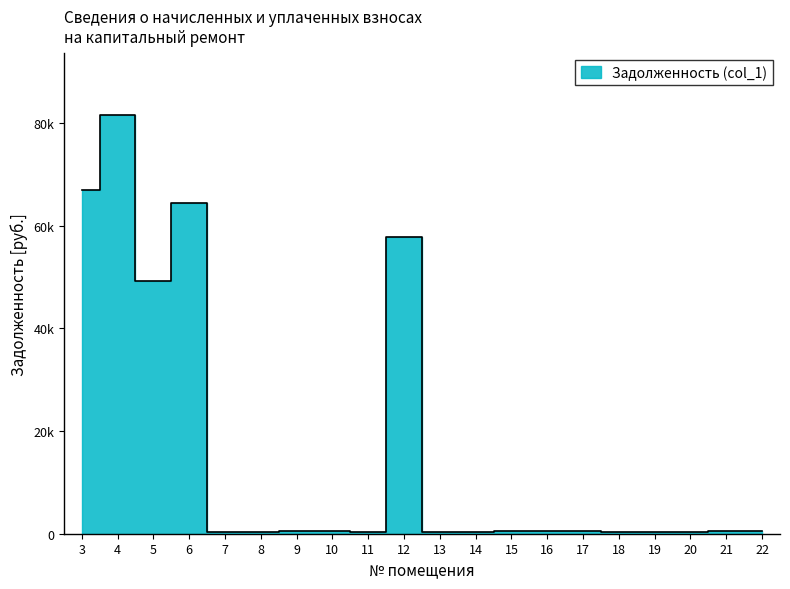

What is the maximum value shown in the chart?

81445.8